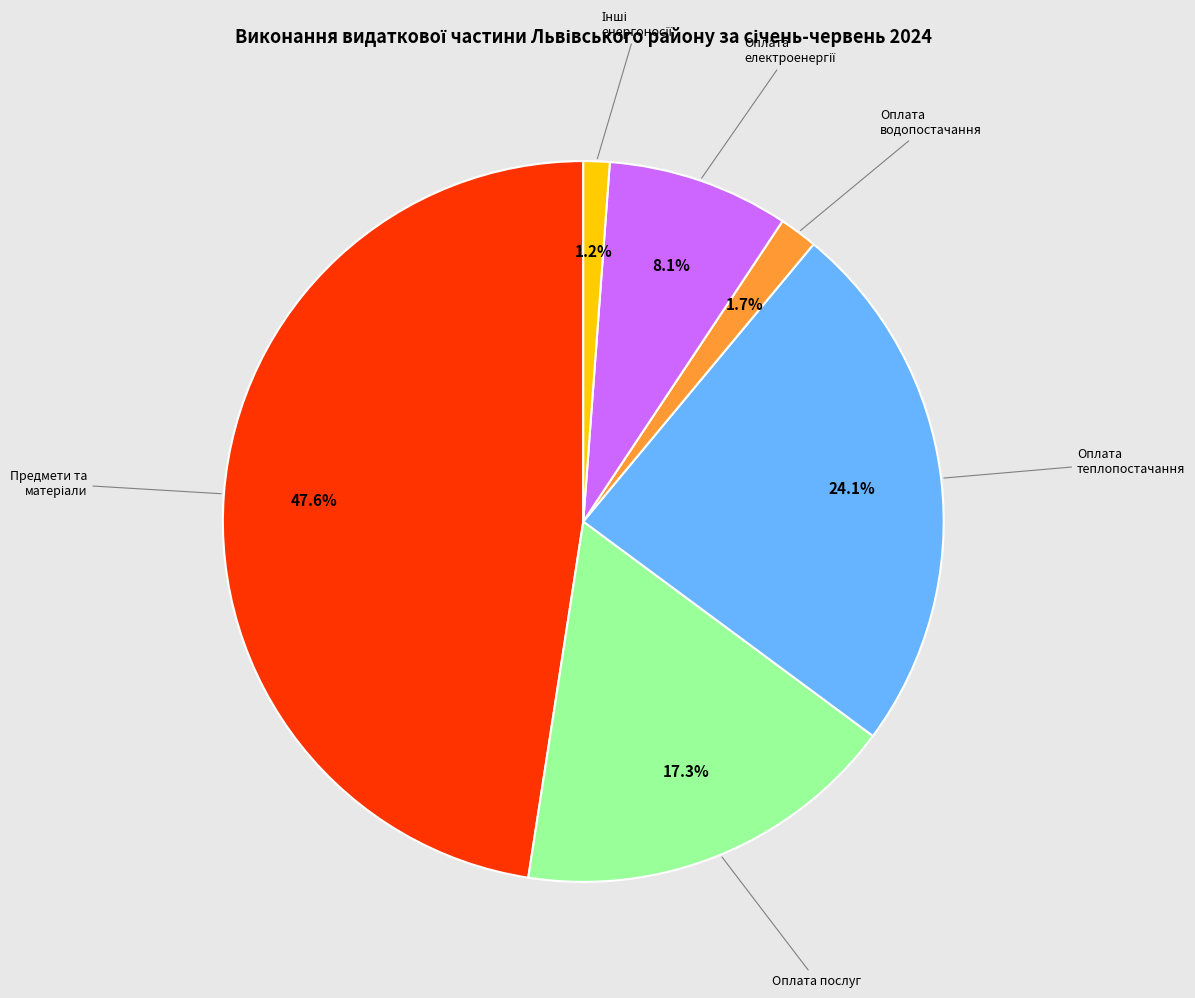

Is there a majority slice in this chart?

No